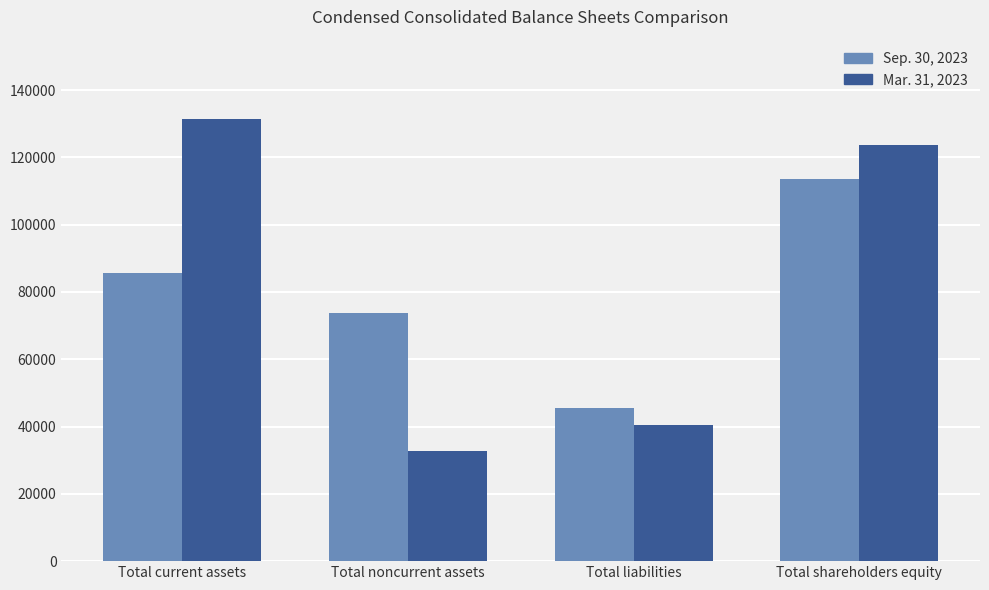

The Sep. 30, 2023 series shows 51857 at Total current assets. True or false?

False